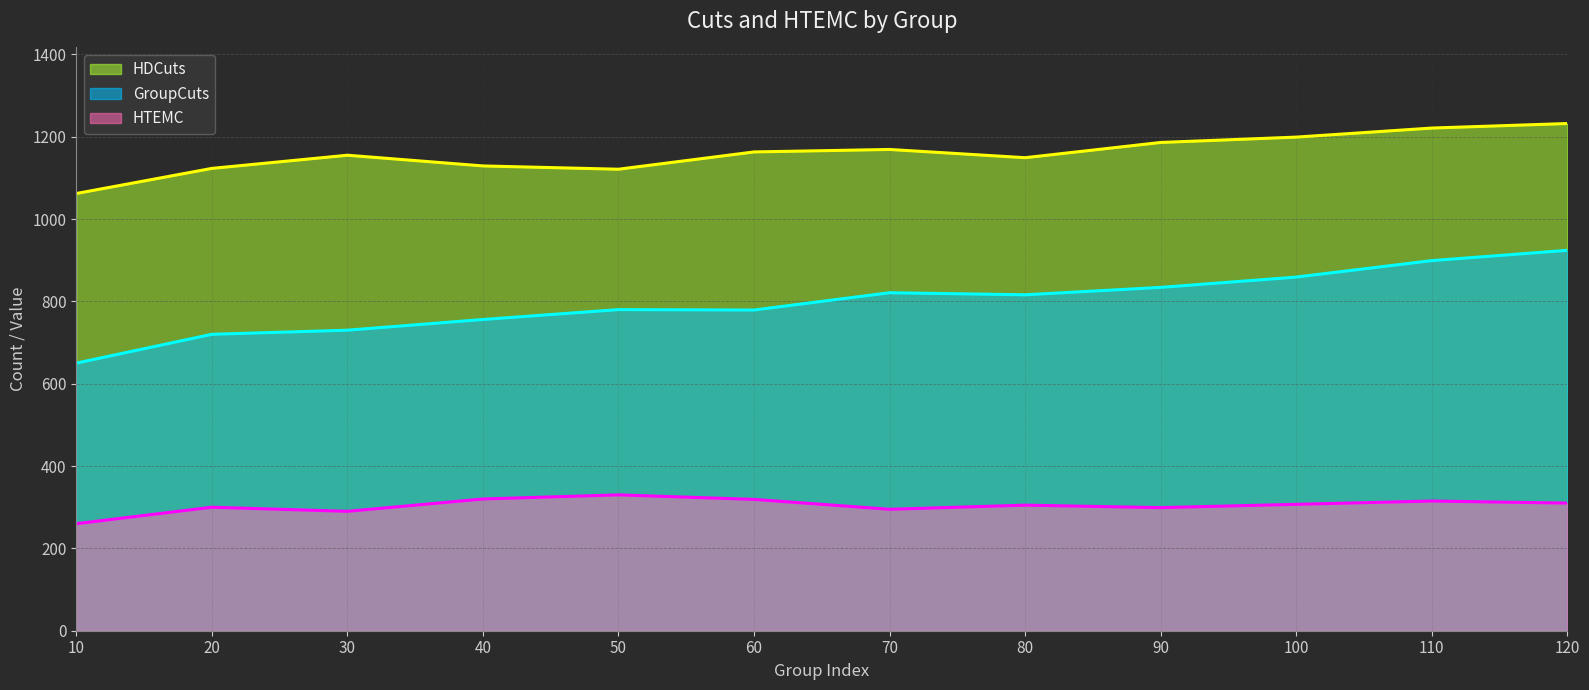

Reading left to right, list all the values displayed in this chart.

HTEMC: 10=260	20=300	30=290	40=320	50=330	60=319	70=295	80=305	90=299	100=307	110=315	120=310
HDCuts: 10=1062	20=1123	30=1155	40=1129	50=1121	60=1163	70=1169	80=1149	90=1186	100=1199	110=1221	120=1232
GroupCuts: 10=650	20=720	30=730	40=756	50=780	60=779	70=821	80=816	90=834	100=859	110=899	120=924